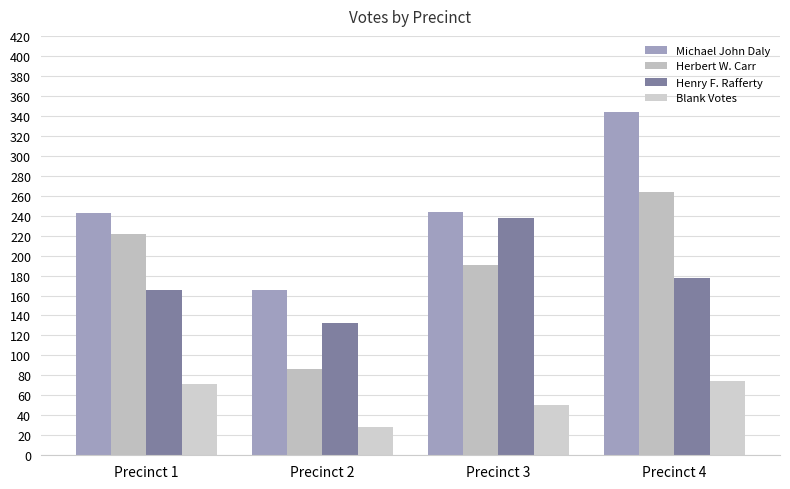

How many bars are there in each group?

4